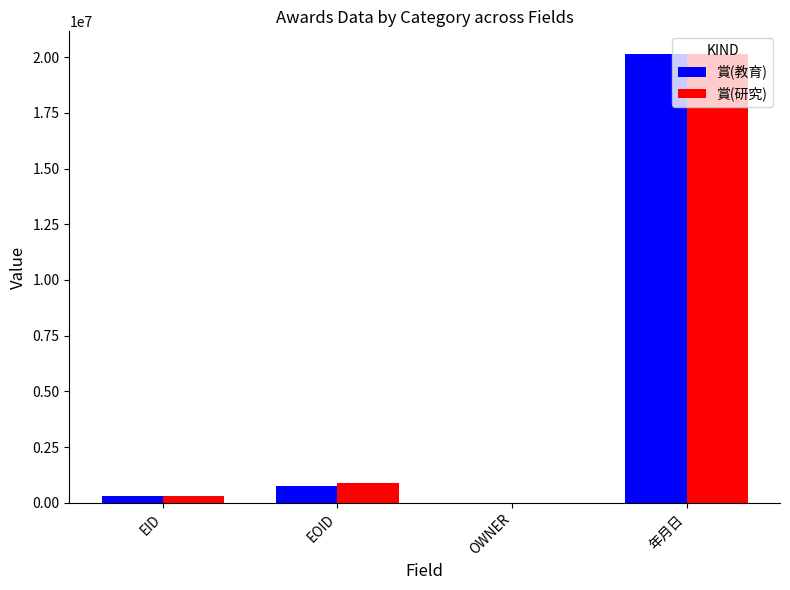

How many groups of bars are there?

4